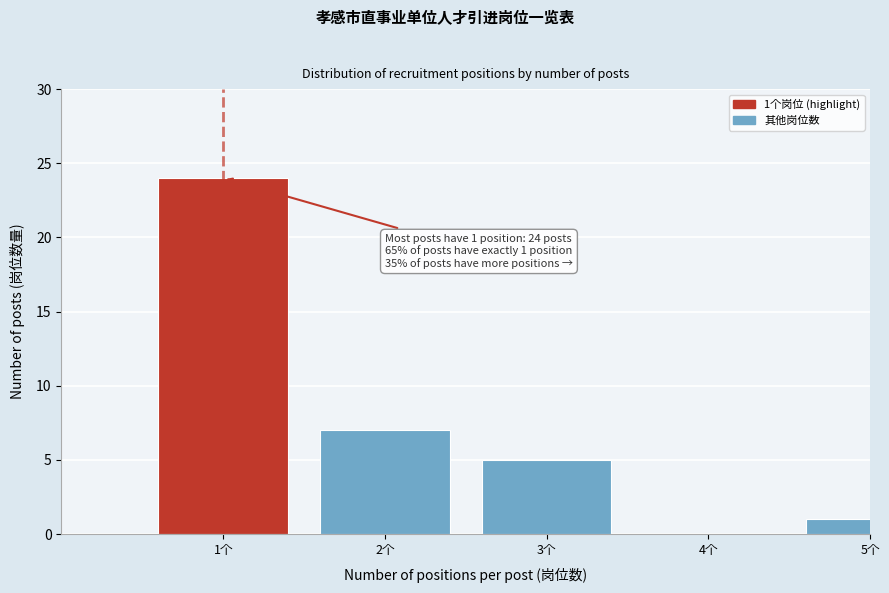

Reading left to right, what are all the values shown in this chart?

1个=24	2个=7	3个=5	4个=0	5个=1